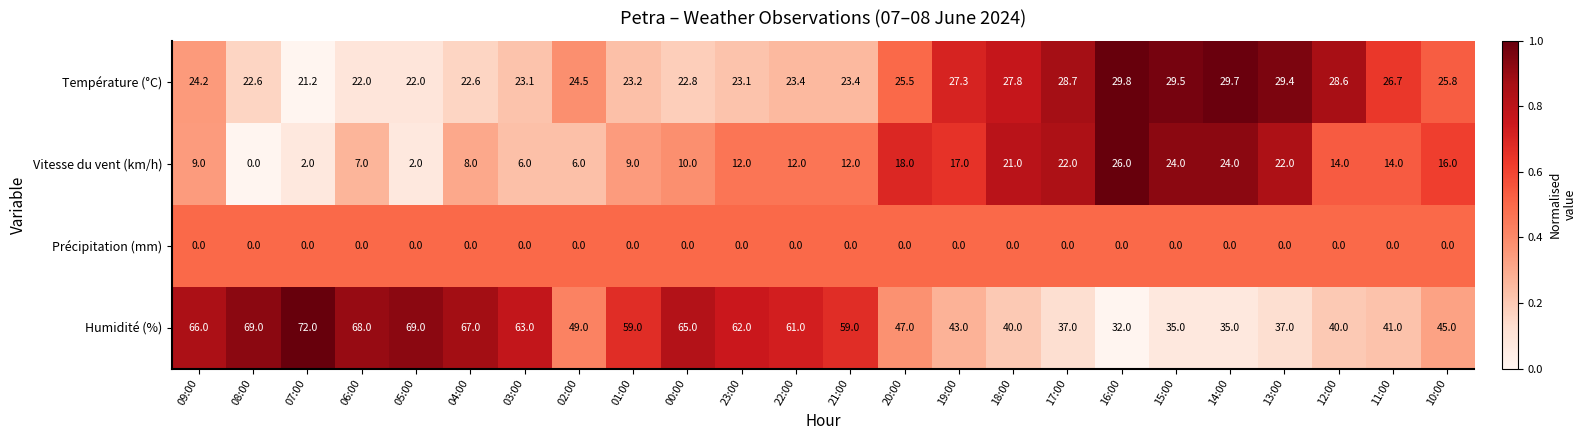

True or false: Précipitation (mm) has a value of 0.0 at 00:00.

True